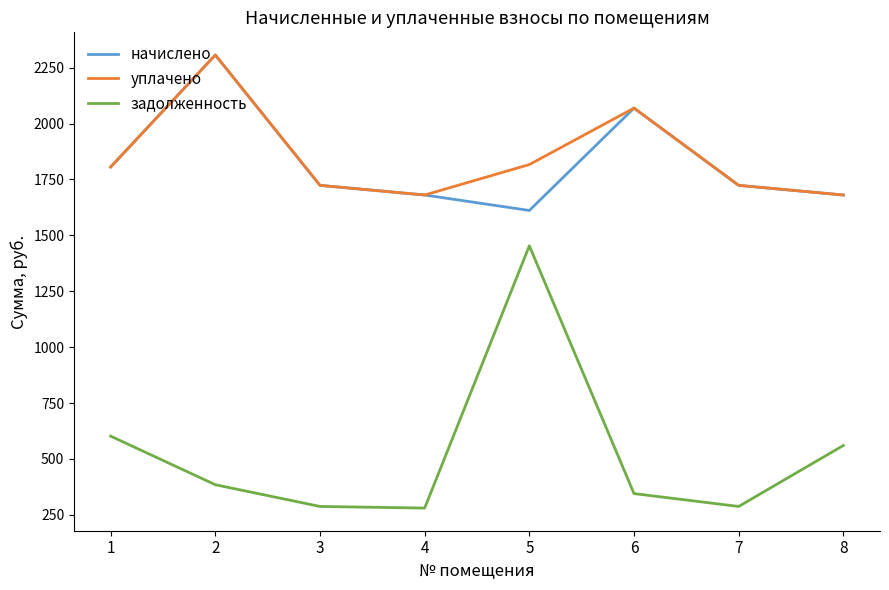

True or false: начислено and задолженность intersect in this chart.

False